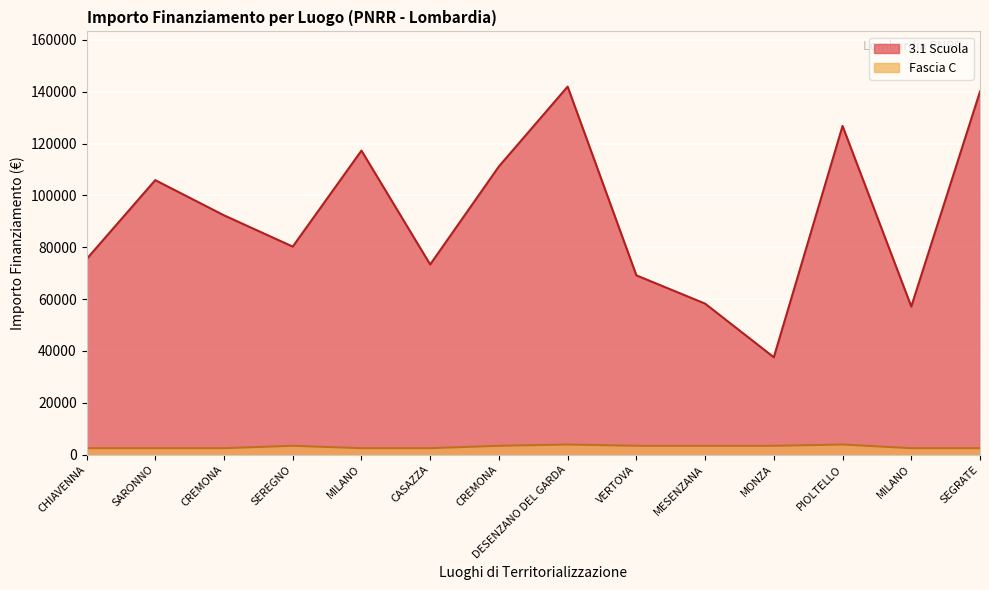

Which category has the lowest value across all series?

CHIAVENNA